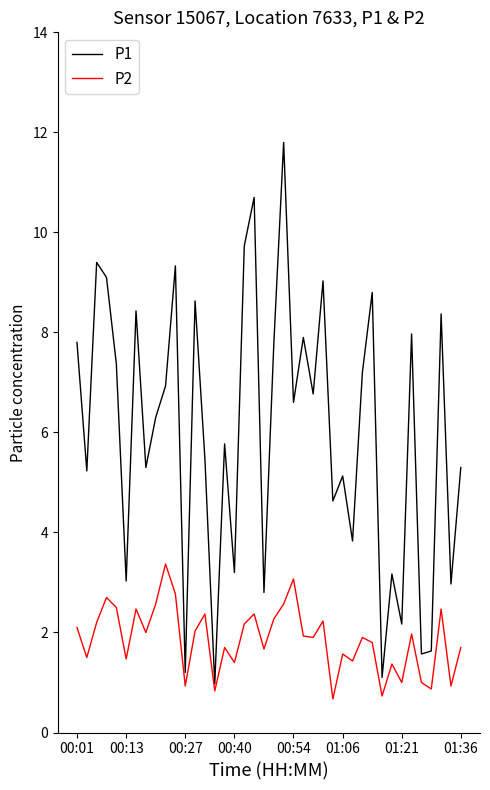

Which series has the largest total across all categories?

P1